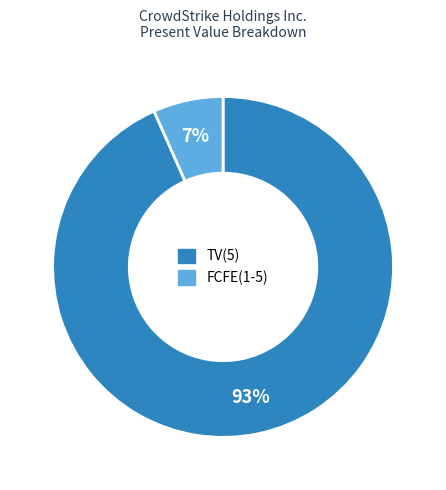

Is there a majority slice in this chart?

Yes